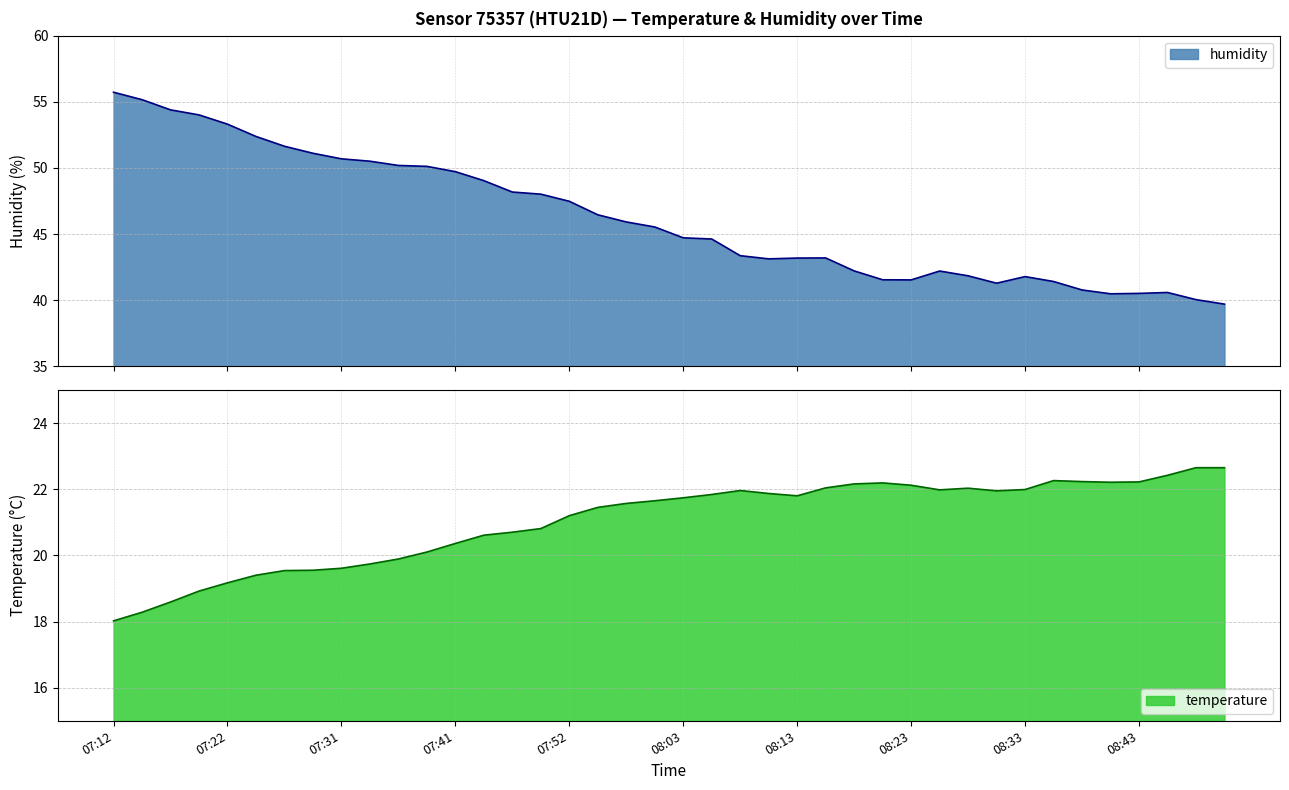

At which category is the sum across all series the highest?

07:12